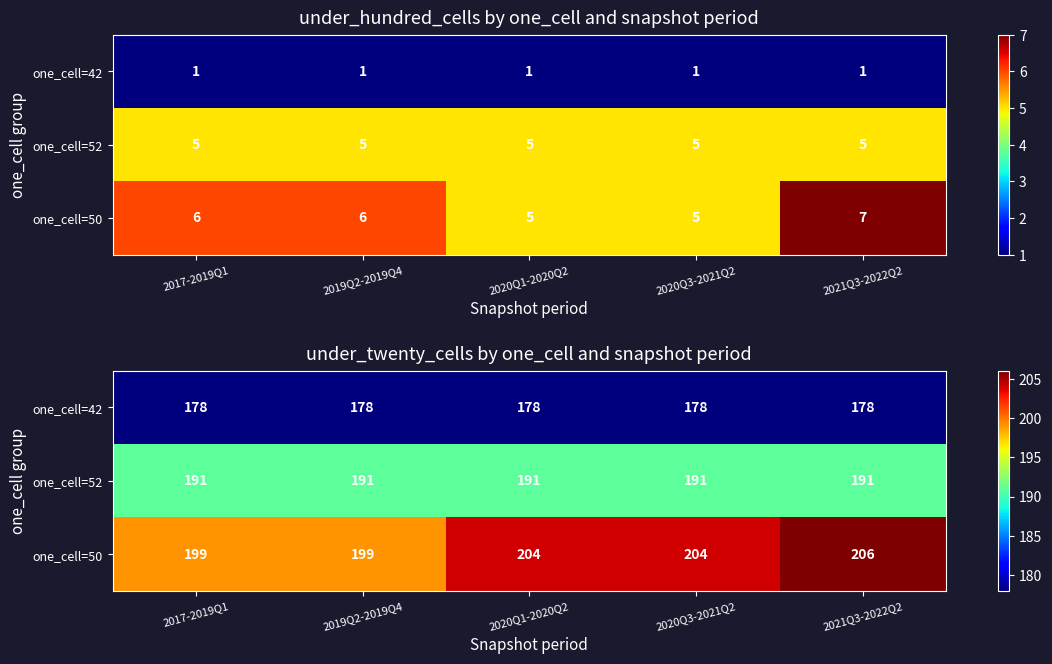

How many data points does each series have?

5